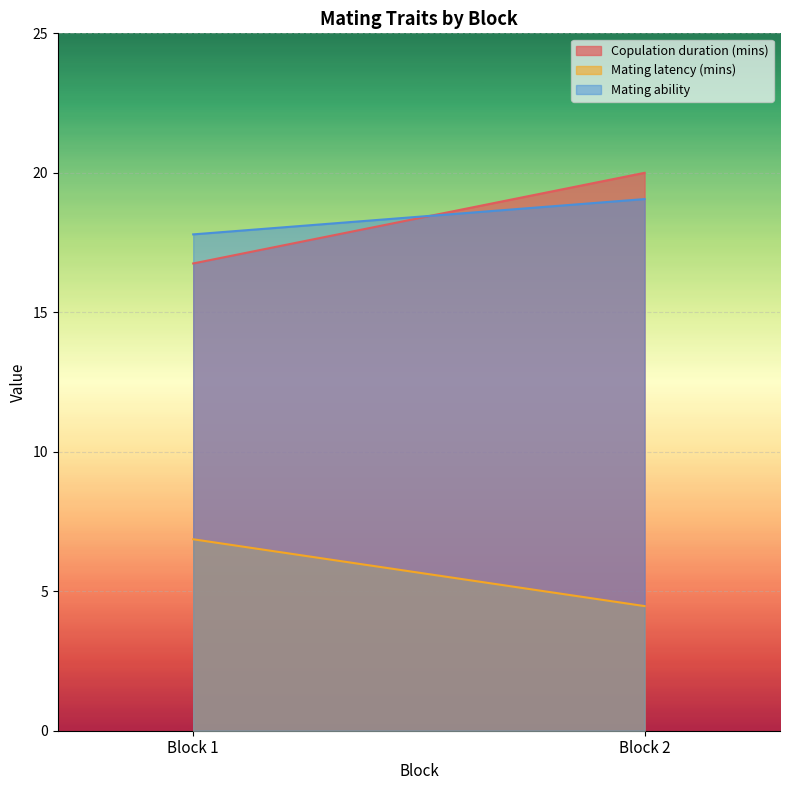

How many lines are shown in the chart?

3